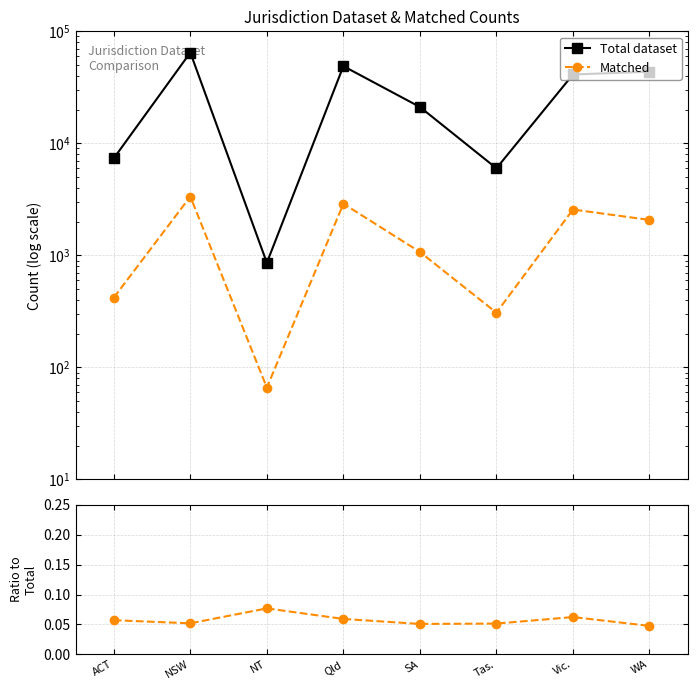

What is the total value across all series at Tas.?

6299.1